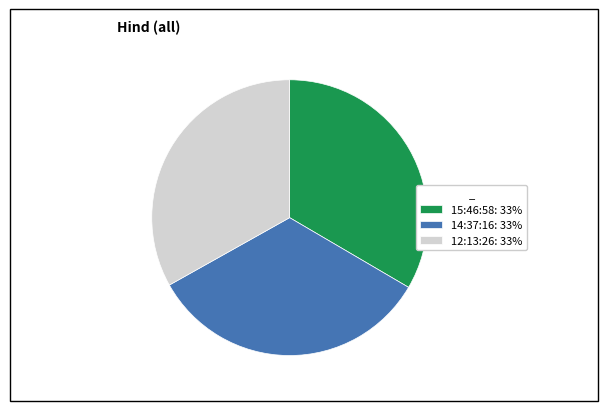

True or false: 12:13:26: 33% accounts for 33% of the total.

True